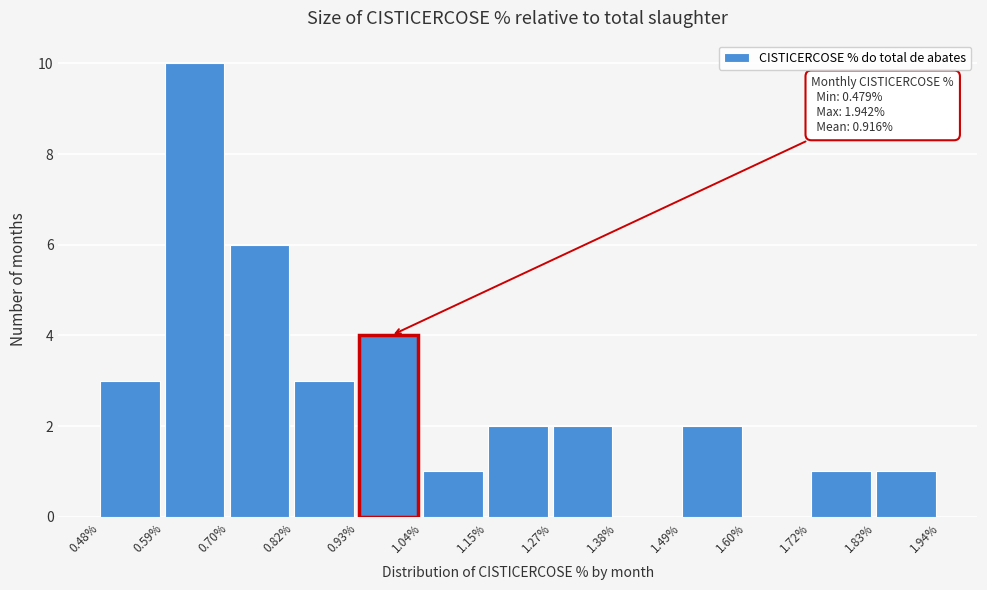

Reading right to left, list all the values displayed in this chart.

1.83%=1	1.72%=1	1.60%=0	1.49%=2	1.38%=0	1.27%=2	1.15%=2	1.04%=1	0.93%=4	0.82%=3	0.70%=6	0.59%=10	0.48%=3